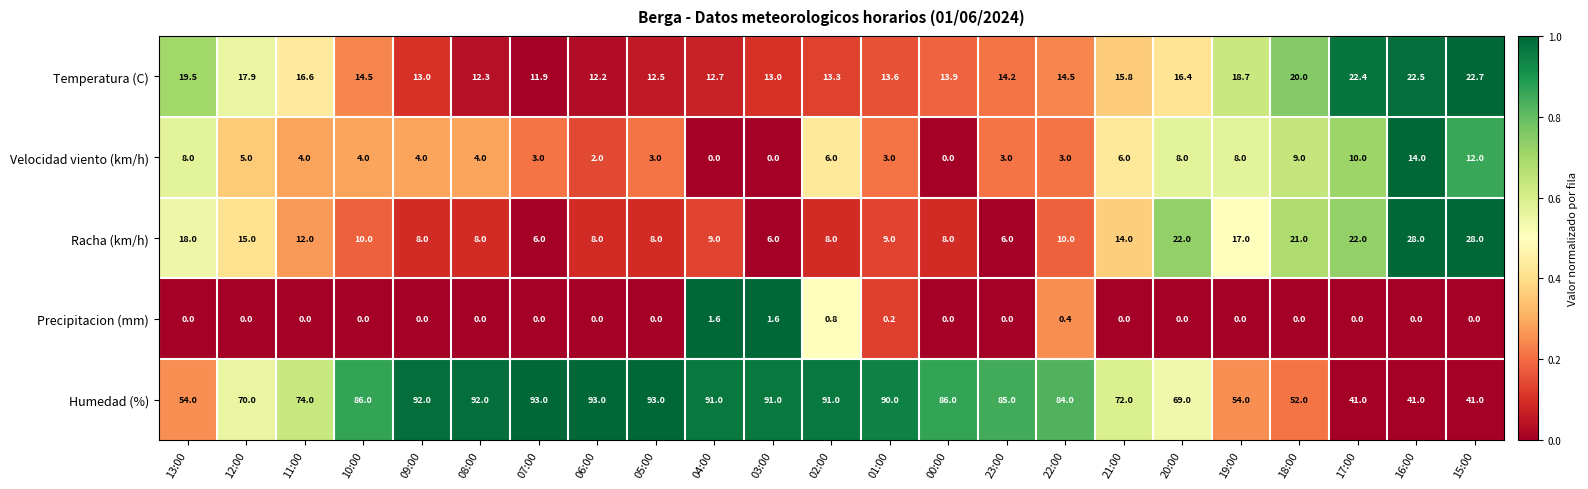

The Precipitacion (mm) series shows 0.0 at 08:00. True or false?

True